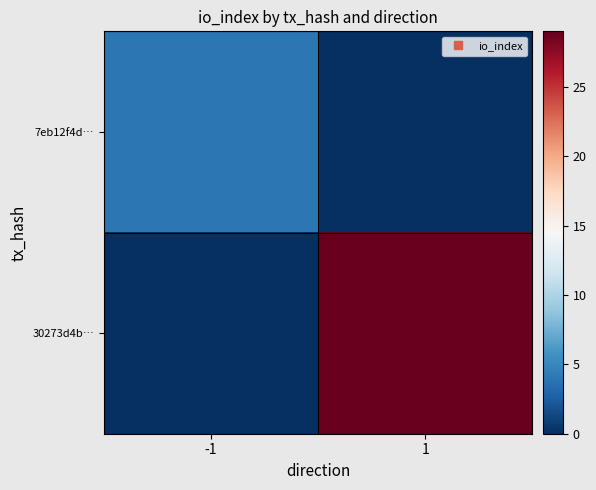

Which has a higher value, 1 or -1?

-1